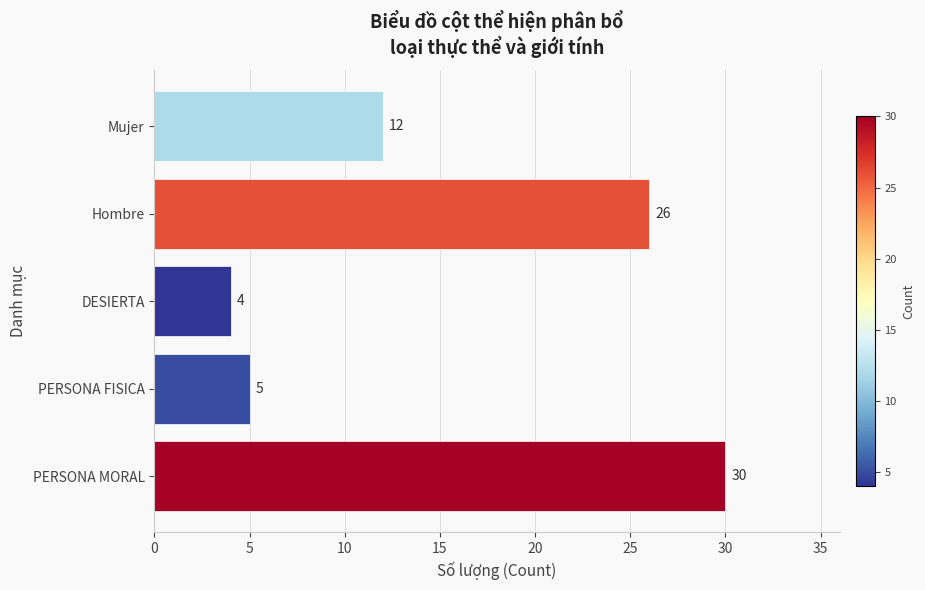

What is the greatest value displayed?

30